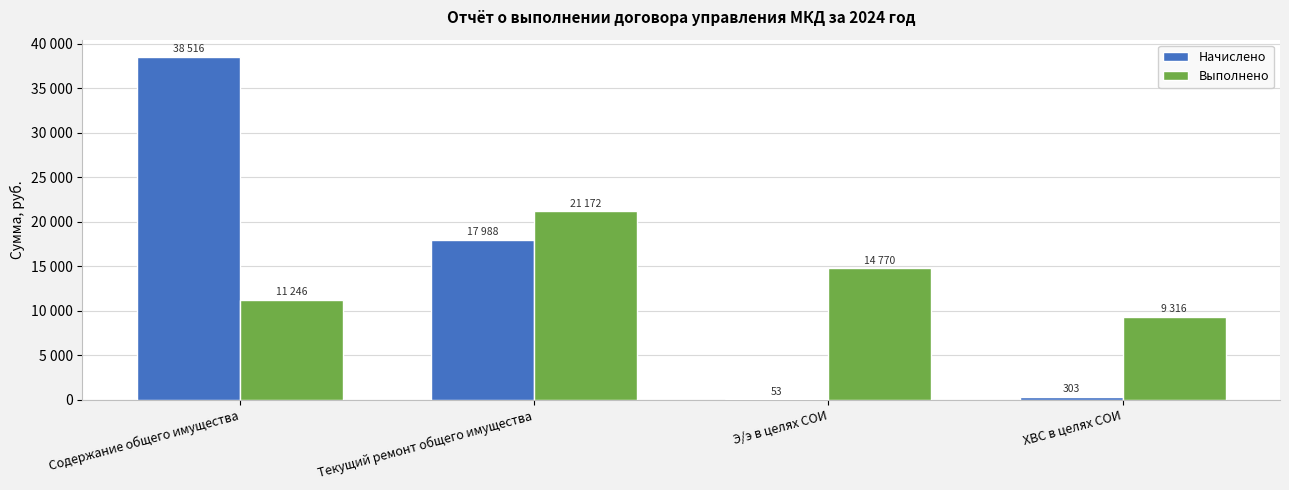

Rank the series by their average value, from highest to lowest.

Начислено, Выполнено